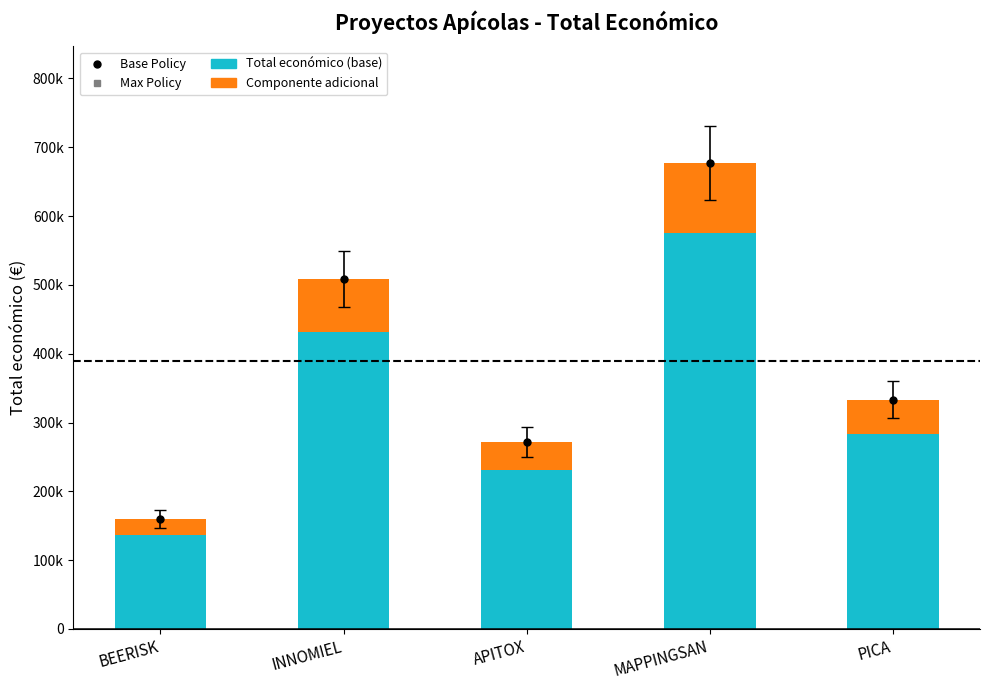

What is the approximate value of Componente adicional at PICA?

49950.1